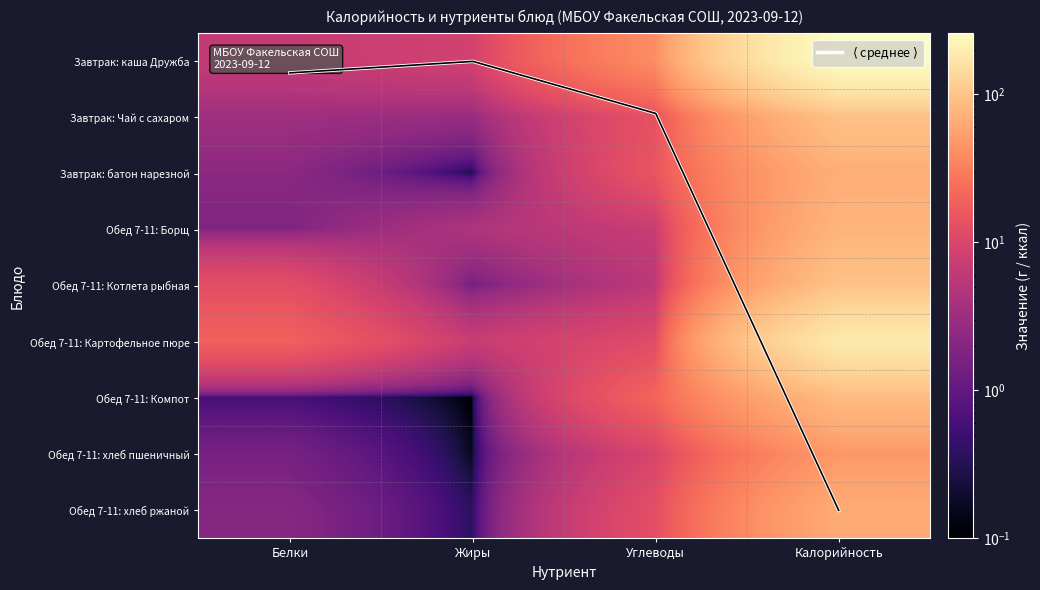

How many data points in Обед 7-11: Борщ are above 7?

2